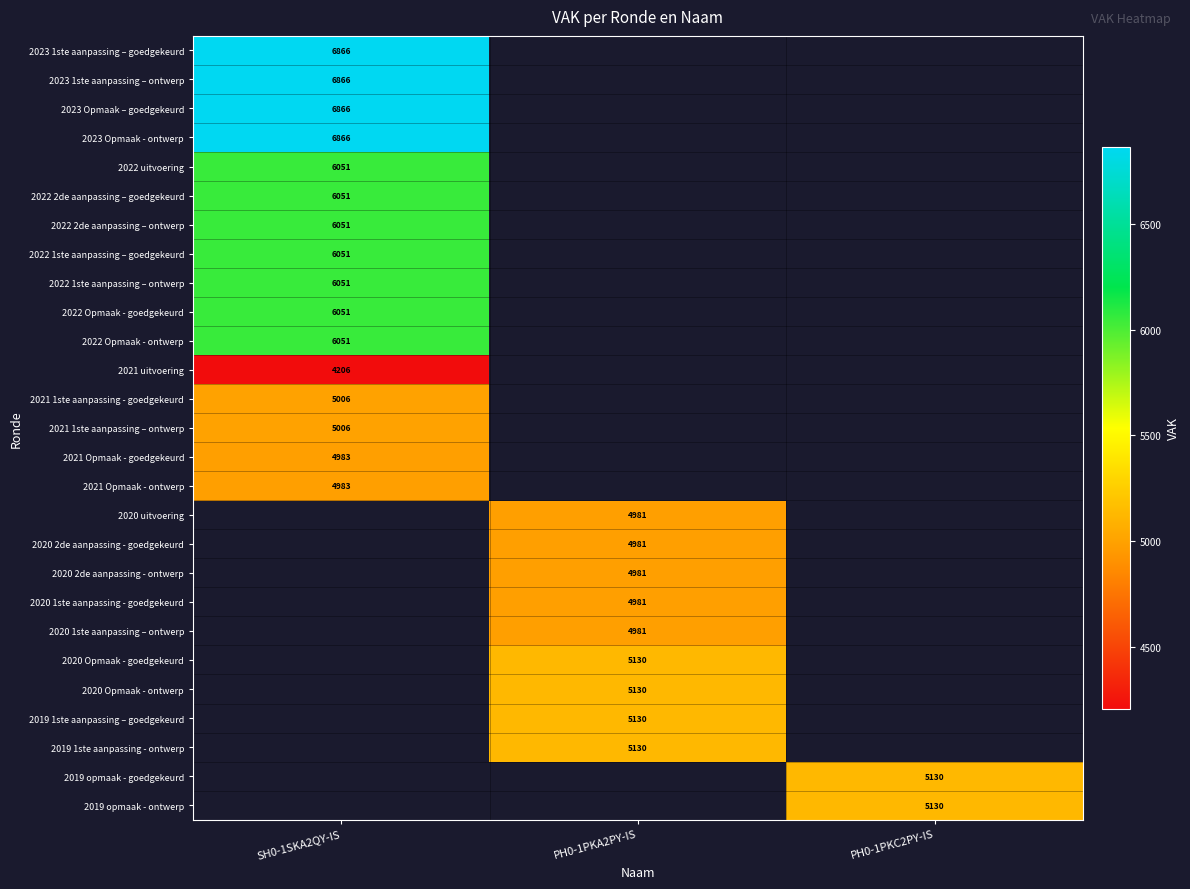

True or false: 2020 2de aanpassing - goedgekeurd has a value of 4981 at PH0-1PKA2PY-IS.

True